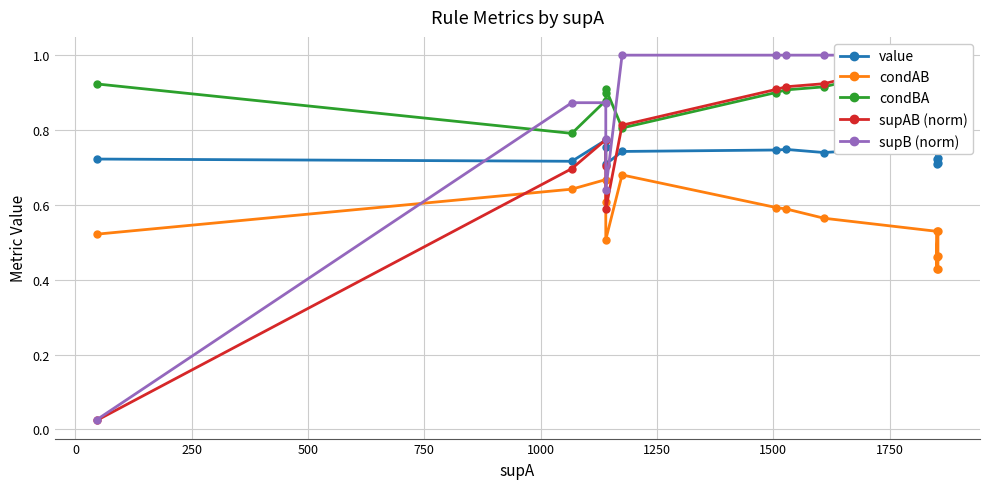

What is the highest value of the supB (norm) series?

1.0